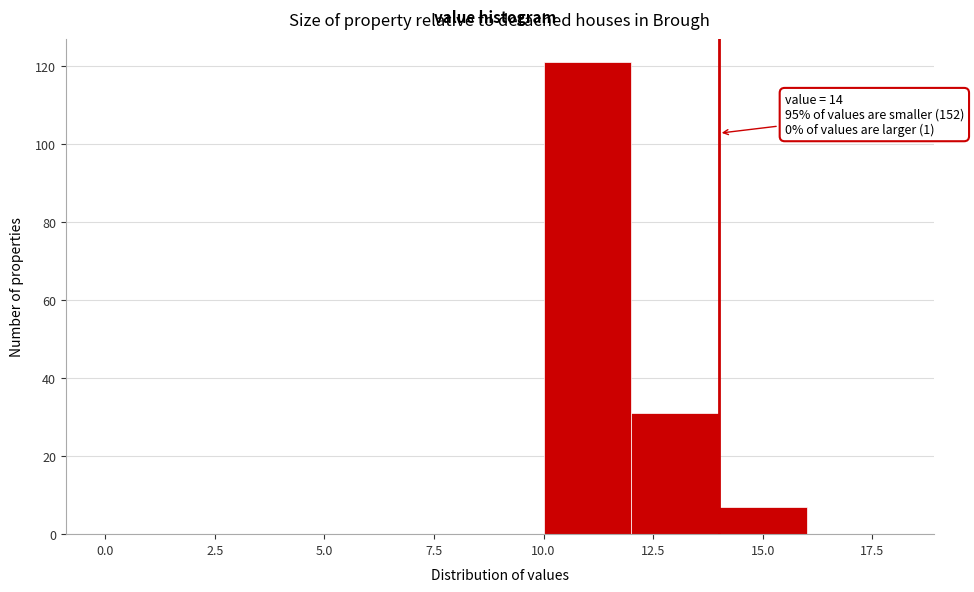

Which range on the x-axis has the tallest bar?

10 to 12